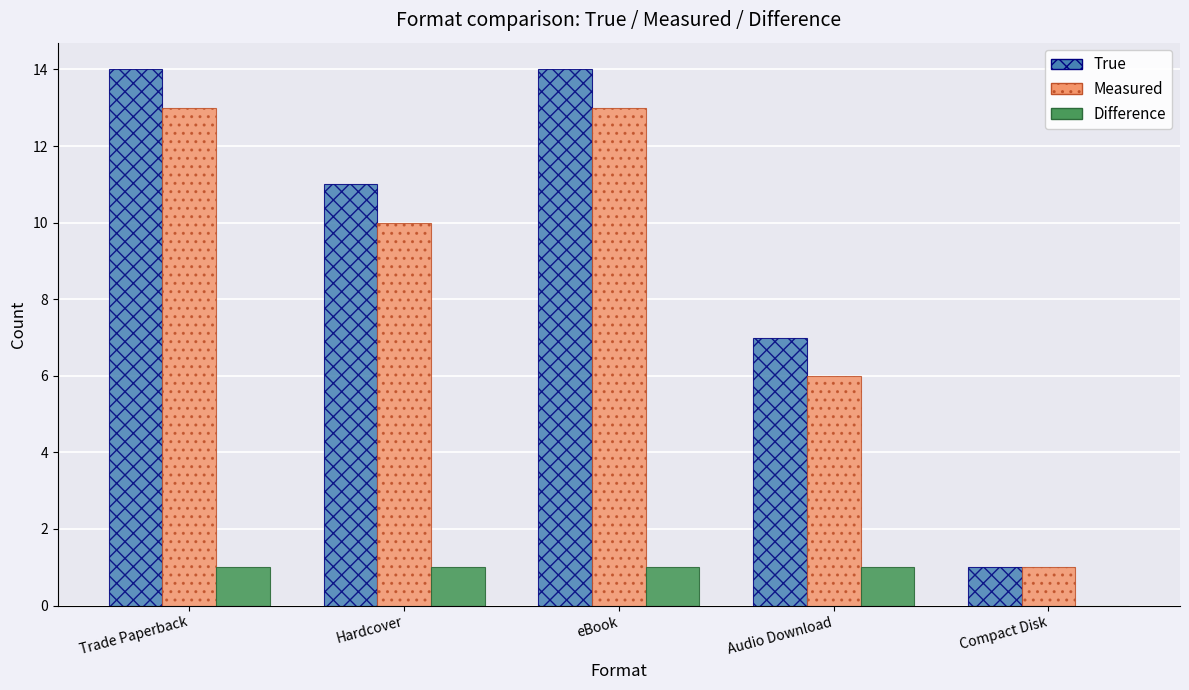

What are all the series names shown in the legend?

True, Measured, Difference